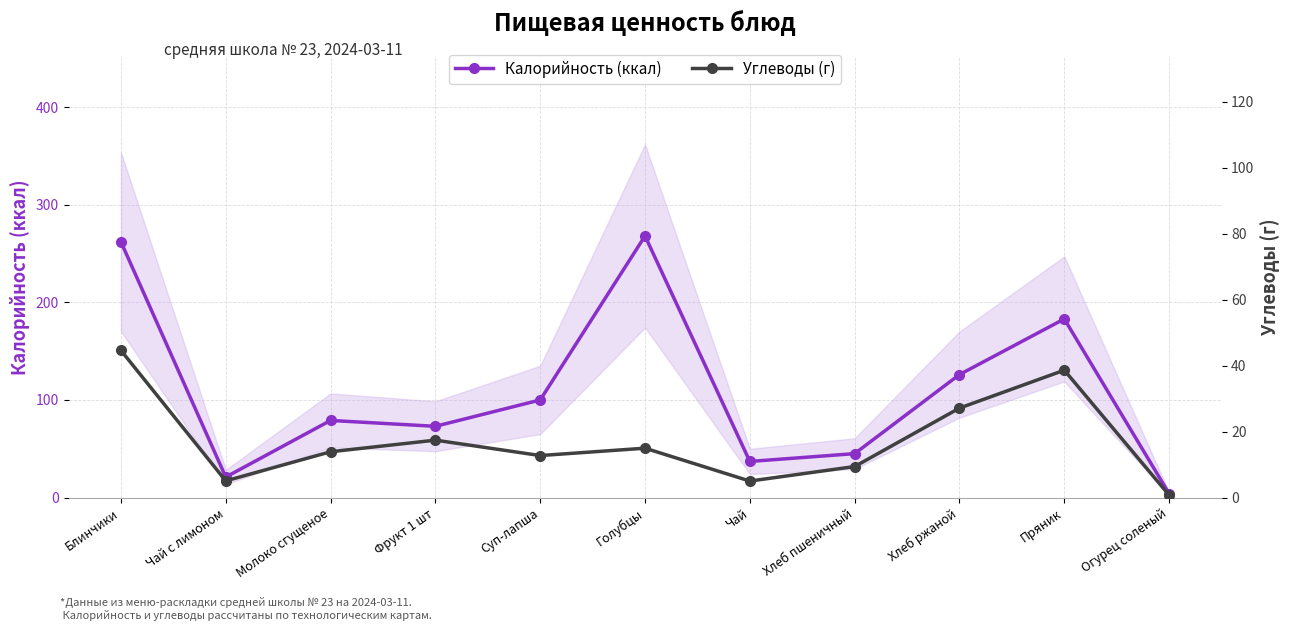

What are all the series names shown in the legend?

Калорийность (ккал), Углеводы (г)